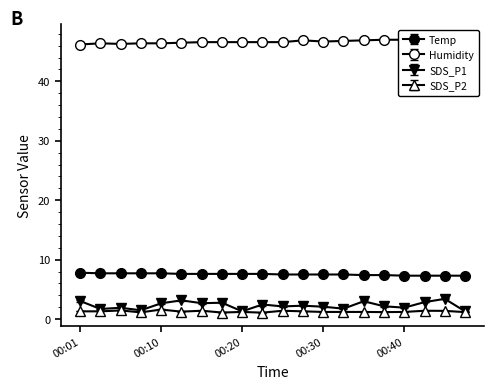

What is the value of the Temp point at the 2nd from the left?

7.7